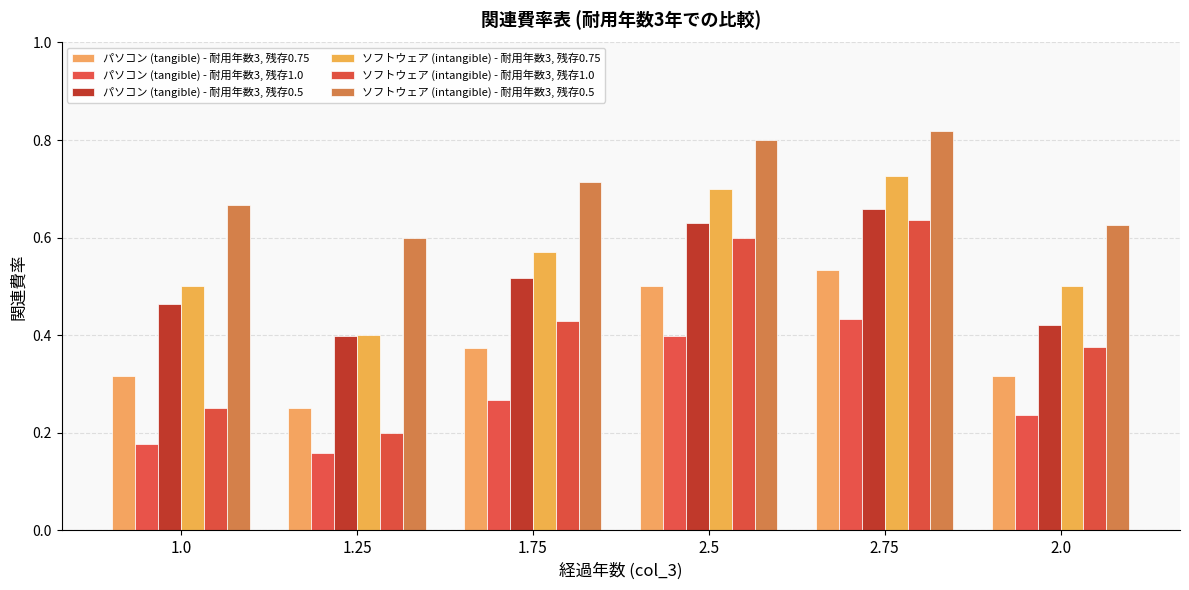

The パソコン (tangible) - 耐用年数3, 残存0.5 series shows 0.6 at 2.5. True or false?

True